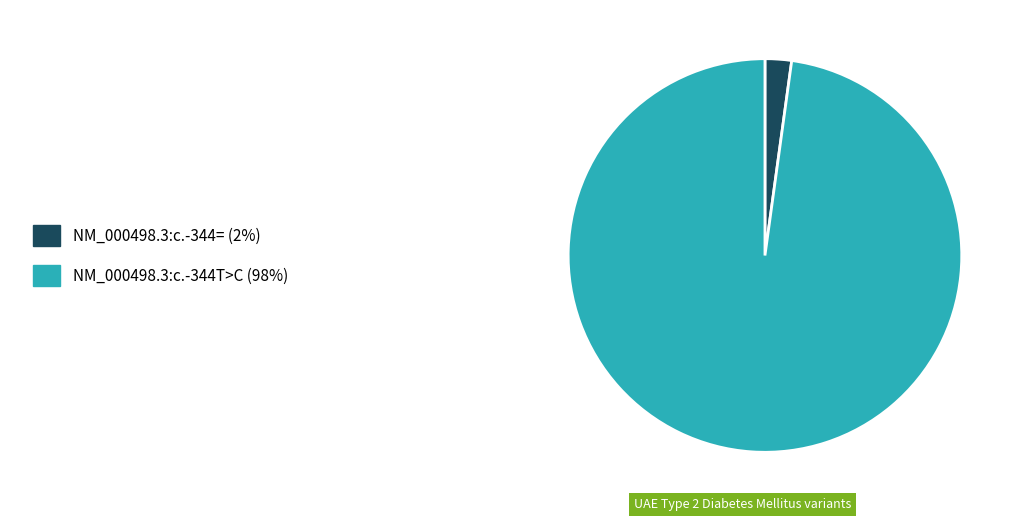

How many segments does this pie chart have?

2